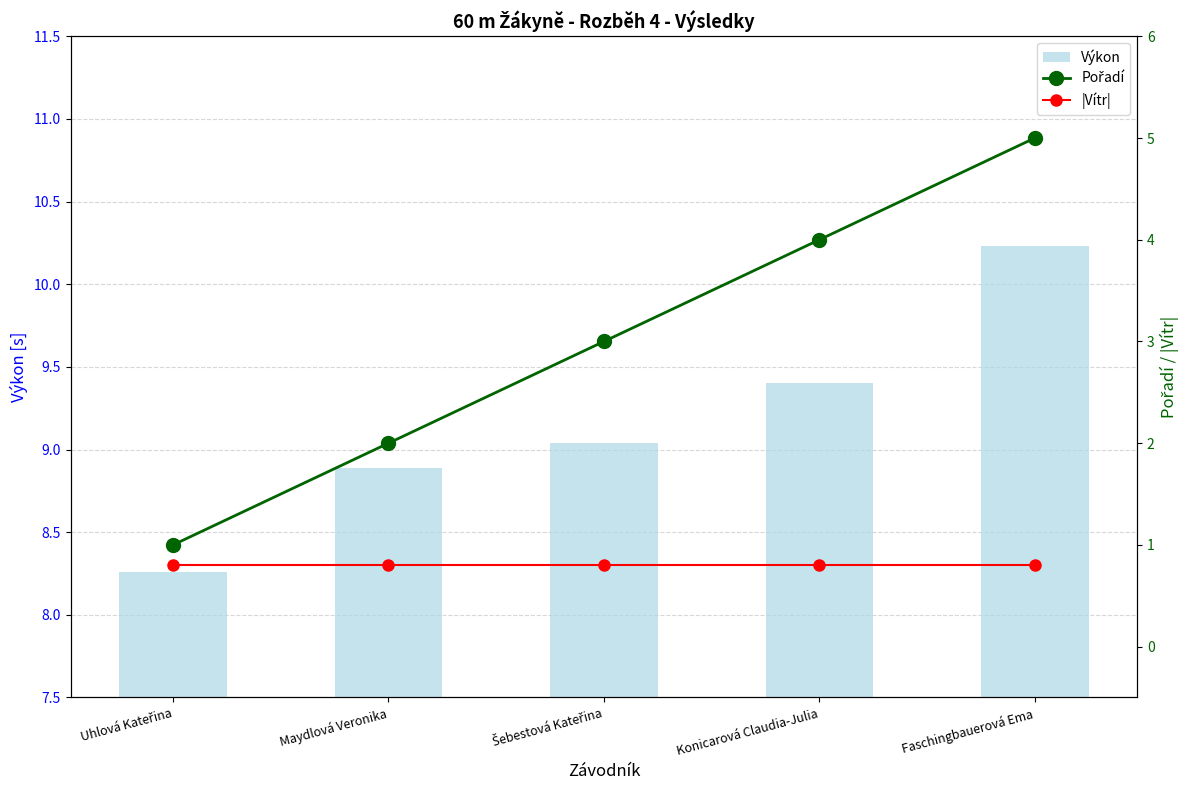

List the series in order of their overall mean, lowest first.

|Vítr|, Pořadí, Výkon